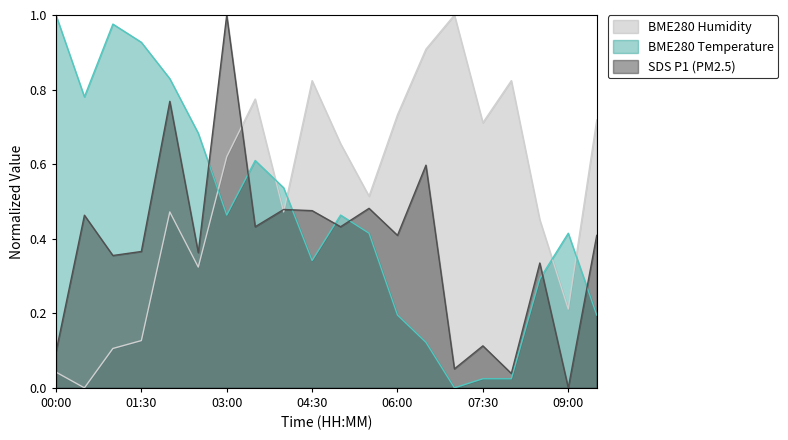

How many lines are shown in the chart?

3